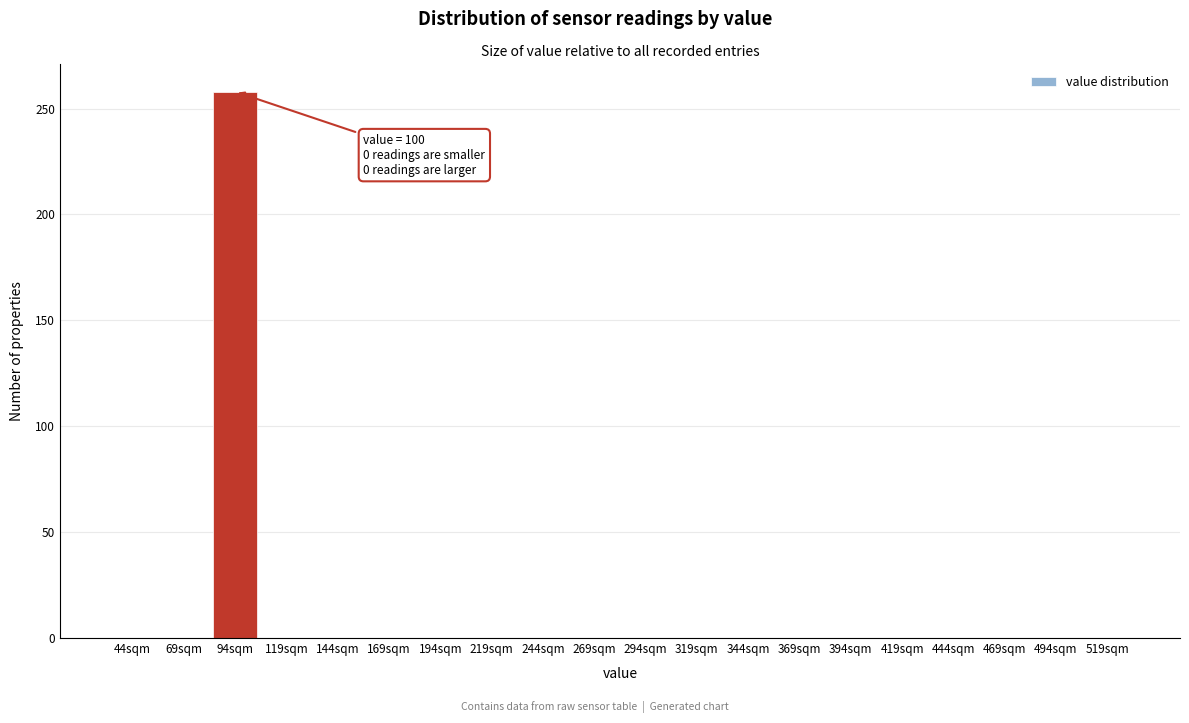

Reading left to right, list all the values displayed in this chart.

44sqm=0	69sqm=0	94sqm=258	119sqm=0	144sqm=0	169sqm=0	194sqm=0	219sqm=0	244sqm=0	269sqm=0	294sqm=0	319sqm=0	344sqm=0	369sqm=0	394sqm=0	419sqm=0	444sqm=0	469sqm=0	494sqm=0	519sqm=0